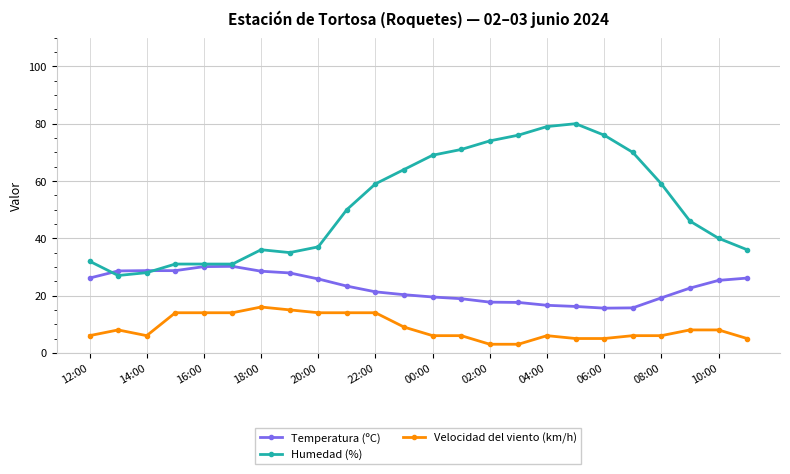

True or false: Velocidad del viento (km/h) has more than 1 points higher than both neighbors.

True